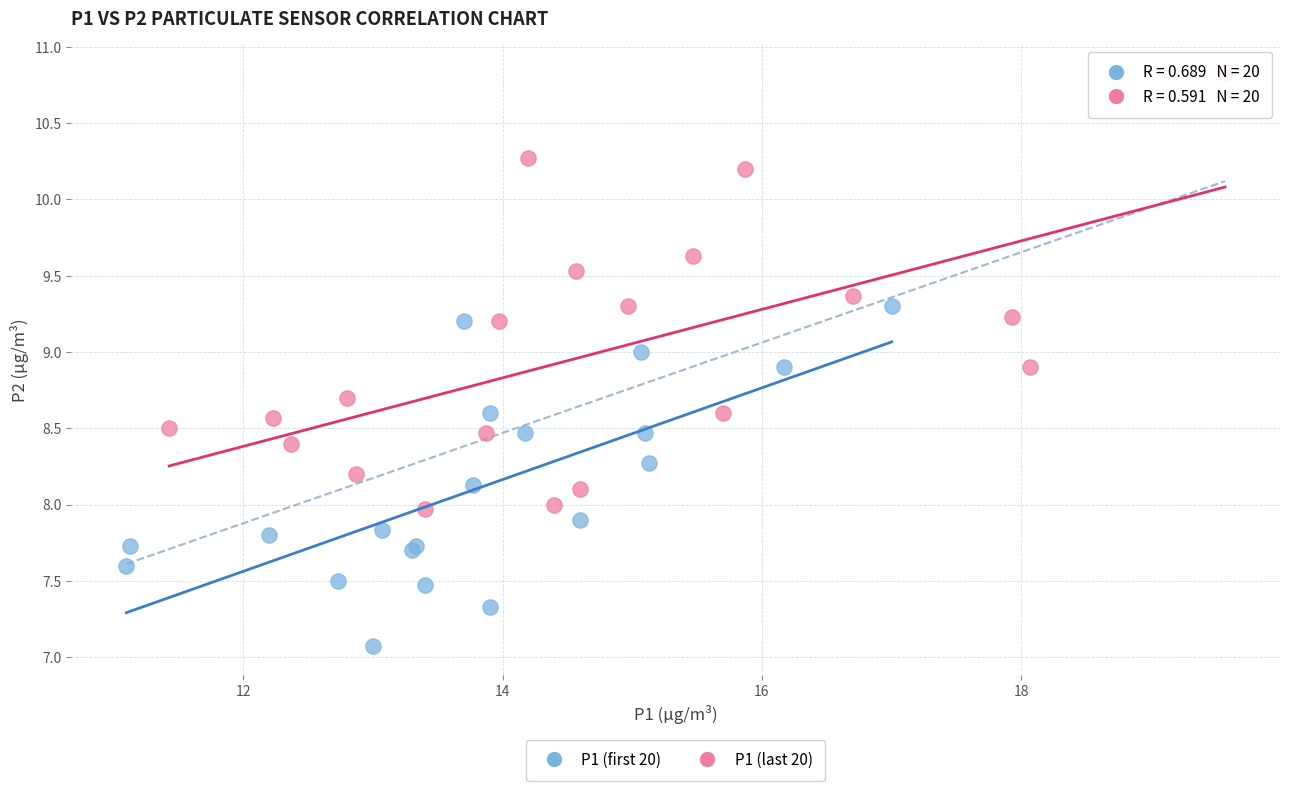

Which series contains the lowest Y value?

P1 (first 20)